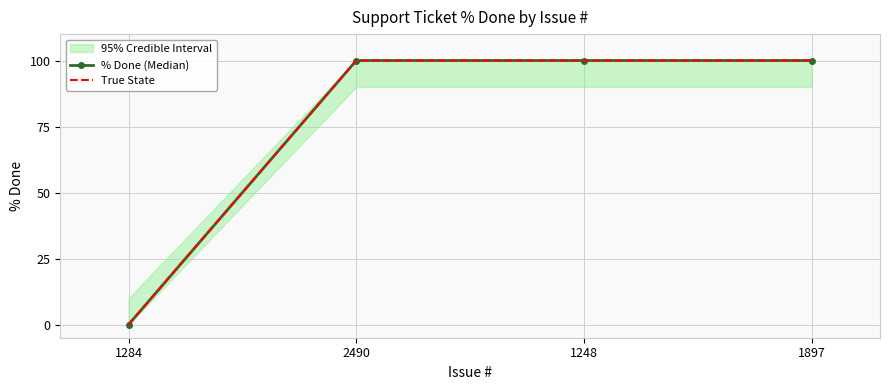

Which label corresponds to the smallest value in the chart?

1284